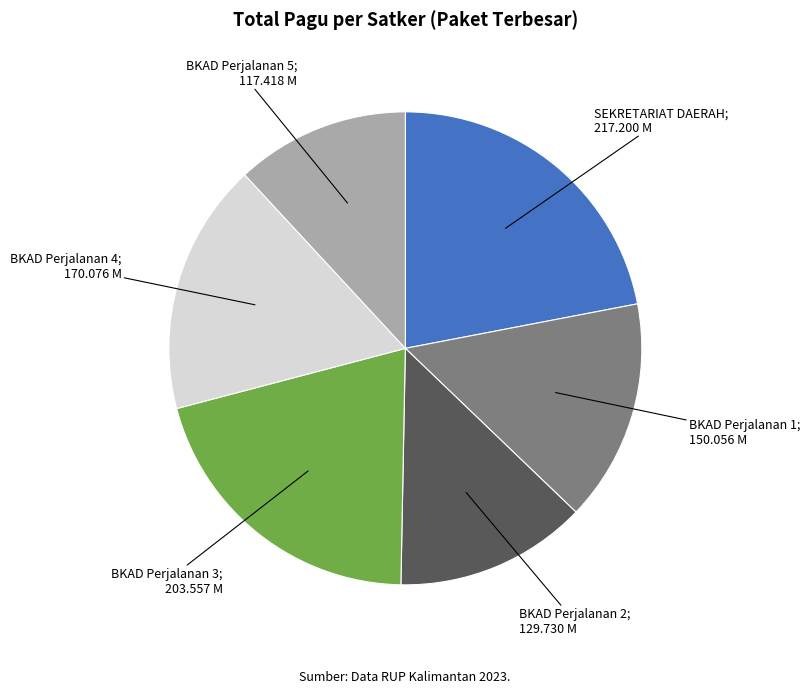

Is there any slice that represents more than half of the pie?

No